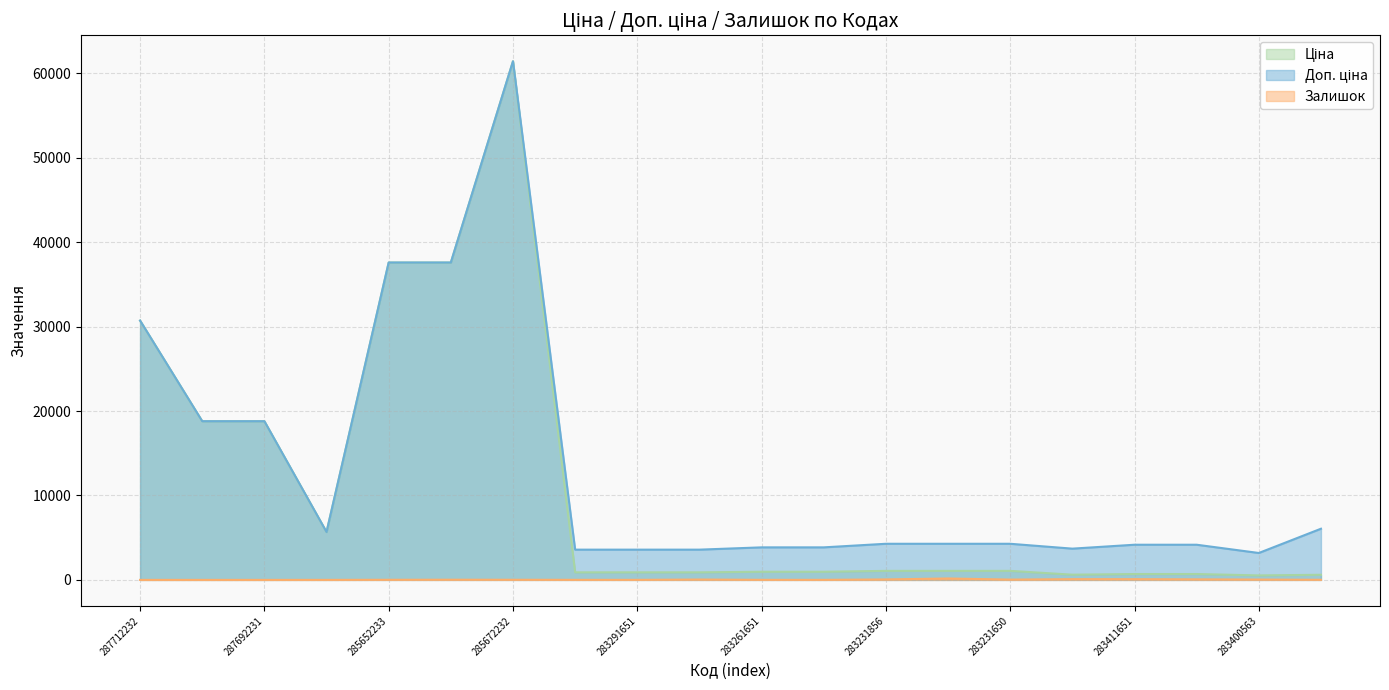

Reading left to right, list all the values displayed in this chart.

Ціна: 287712232=30717.1	287692233=18796.8	287692231=18796.8	10832185=5673.8	285652233=37593.6	285652231=37593.6	285672232=61434.3	283291856=895.9	283291651=895.9	283291650=895.9	283261651=963.5	283261650=963.5	283231856=1069.8	283231651=1069.8	283231650=1069.8	281731856=617.0	283411651=694.3	283411650=694.3	283400563=531.3	283381651=606.1
Доп. ціна: 287712232=30717.1	287692233=18796.8	287692231=18796.8	10832185=5673.8	285652233=37593.6	285652231=37593.6	285672232=61434.3	283291856=3583.6	283291651=3583.6	283291650=3583.6	283261651=3854.0	283261650=3854.0	283231856=4279.1	283231651=4279.1	283231650=4279.1	281731856=3701.9	283411651=4165.6	283411650=4165.6	283400563=3187.6	283381651=6061.2
Залишок: 287712232=0.0	287692233=0.0	287692231=0.0	10832185=2.0	285652233=12.0	285652231=22.0	285672232=15.0	283291856=7.0	283291651=6.0	283291650=43.0	283261651=8.0	283261650=6.0	283231856=54.0	283231651=169.0	283231650=34.0	281731856=86.0	283411651=84.0	283411650=62.0	283400563=39.0	283381651=13.0